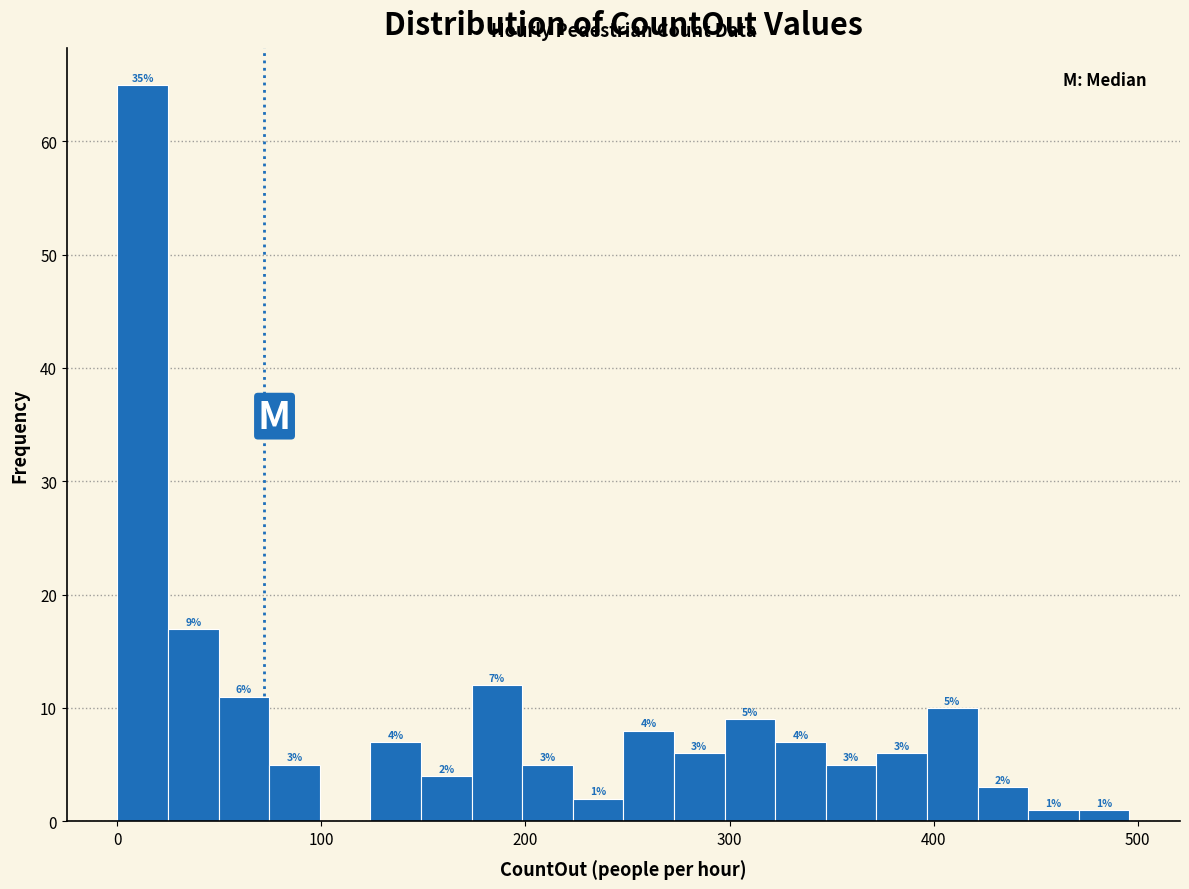

Read against the x-axis, roughly where is the centre of the tallest bar?

10